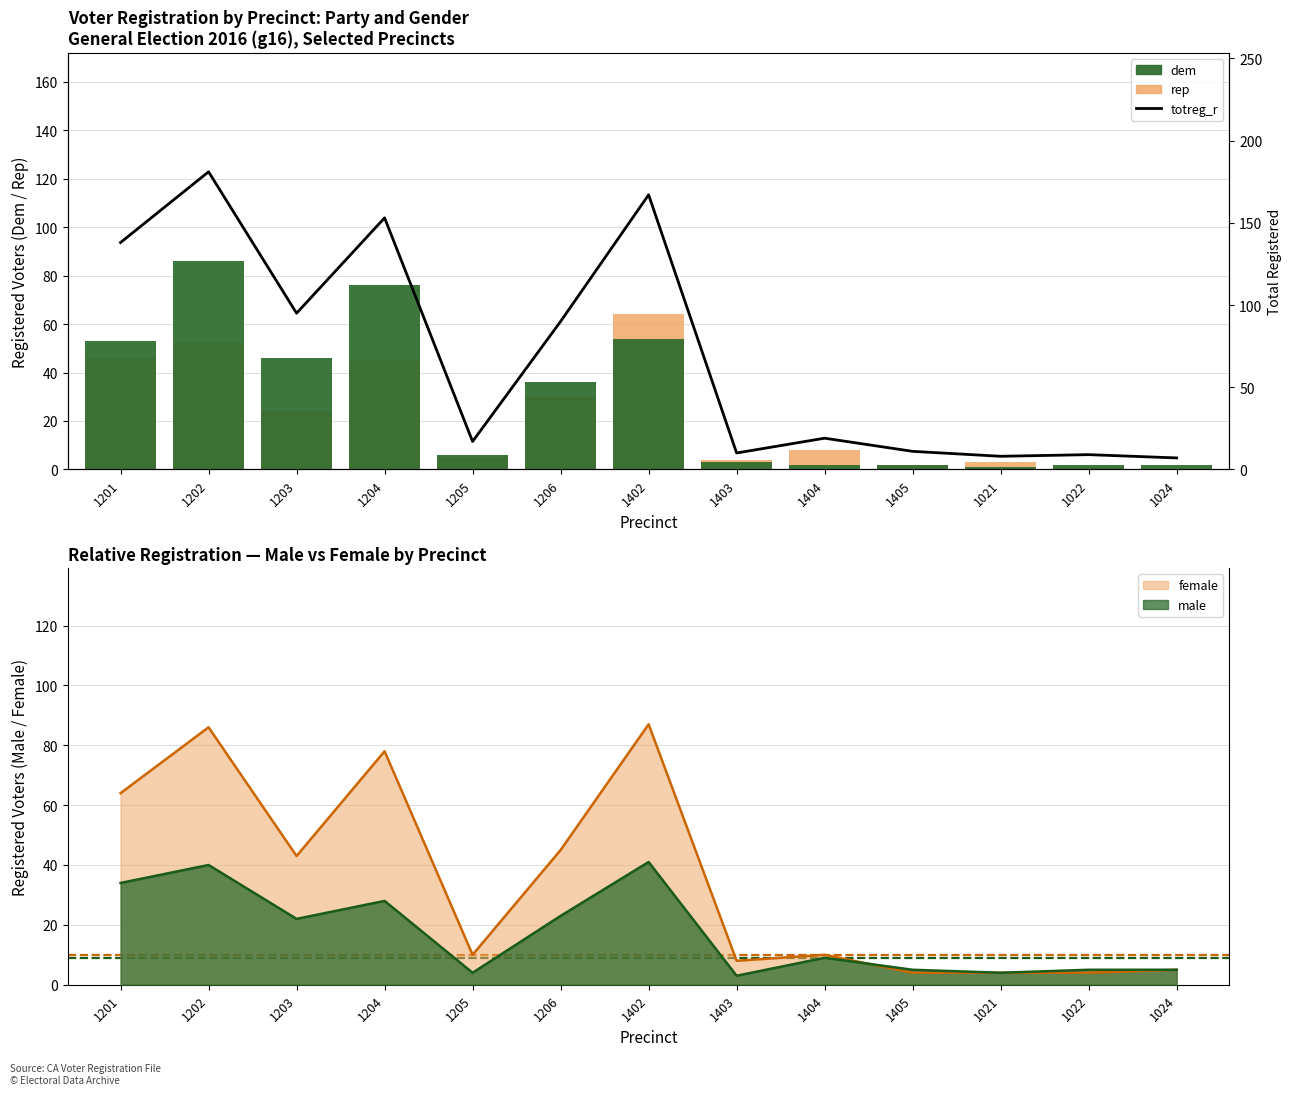

List the labels in order of rep value, smallest first.

1024, 1022, 1405, 1021, 1403, 1205, 1404, 1203, 1206, 1204, 1201, 1202, 1402